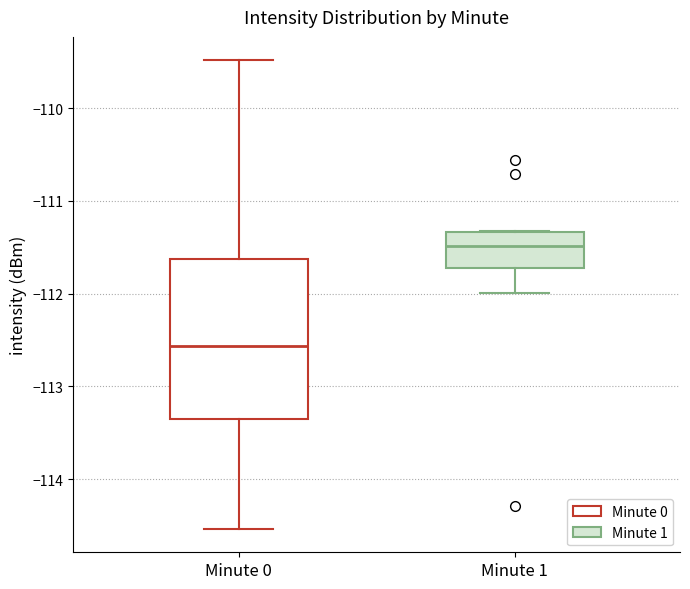

Reading left to right, transcribe this box plot: for each box, give where its median line is, the range the box spans, and where its two whiskers end, as read against the y-axis. The values are not printed on the chart, so give them approximately, as read against the axis.

Minute 0: median -112.6, box -113.4 to -111.6, whiskers -114.5 to -109.5
Minute 1: median -111.5, box -111.7 to -111.3, whiskers -112.0 to -111.3